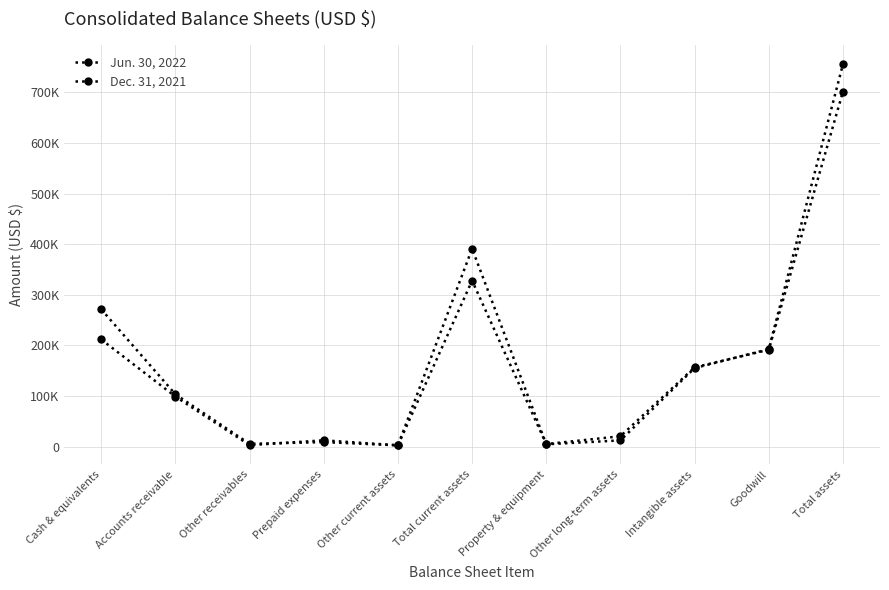

Is this an area chart (filled region under the line)?

No